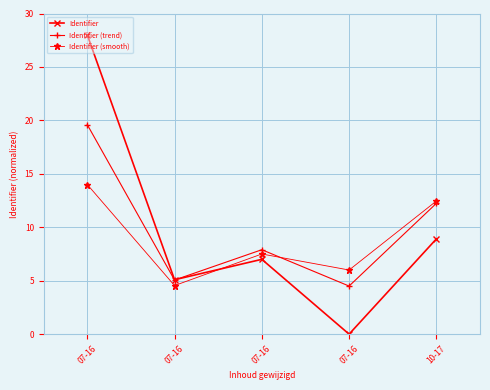

How many lines are shown in the chart?

3